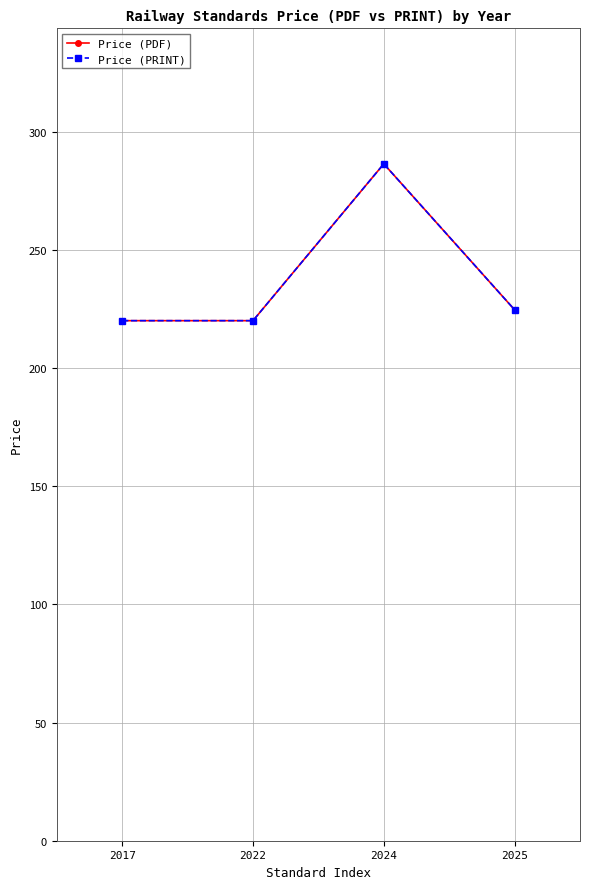

Where does the Price (PRINT) series first go above 224?

2024